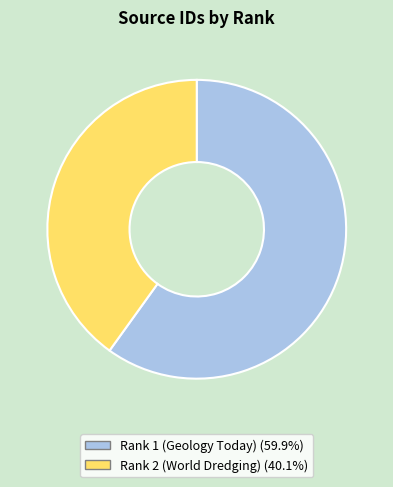

How many slices are in this pie chart?

2